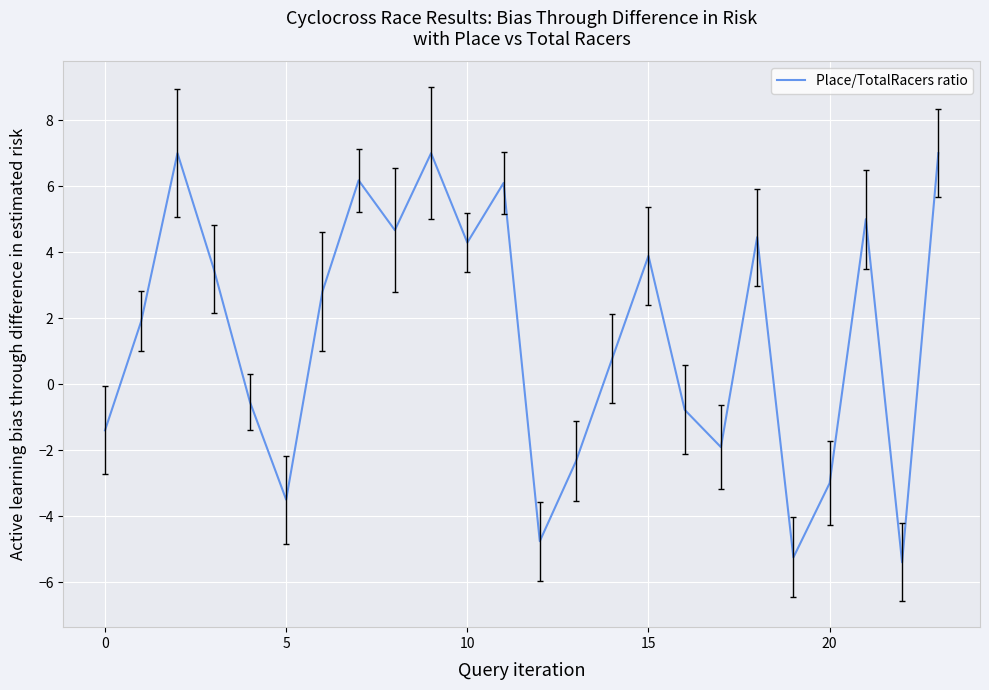

What is the difference between the maximum and minimum values?

12.4